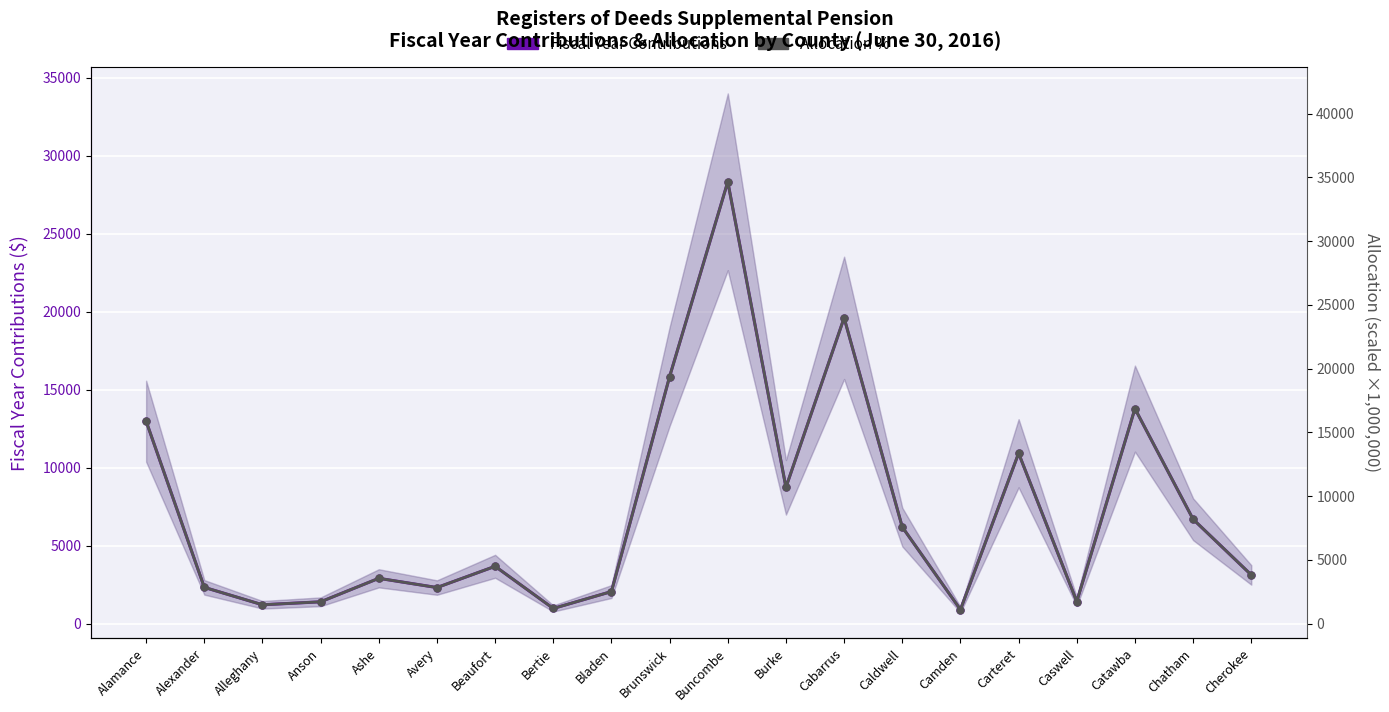

Which series changed the most between Caldwell and Cherokee?

Allocation %